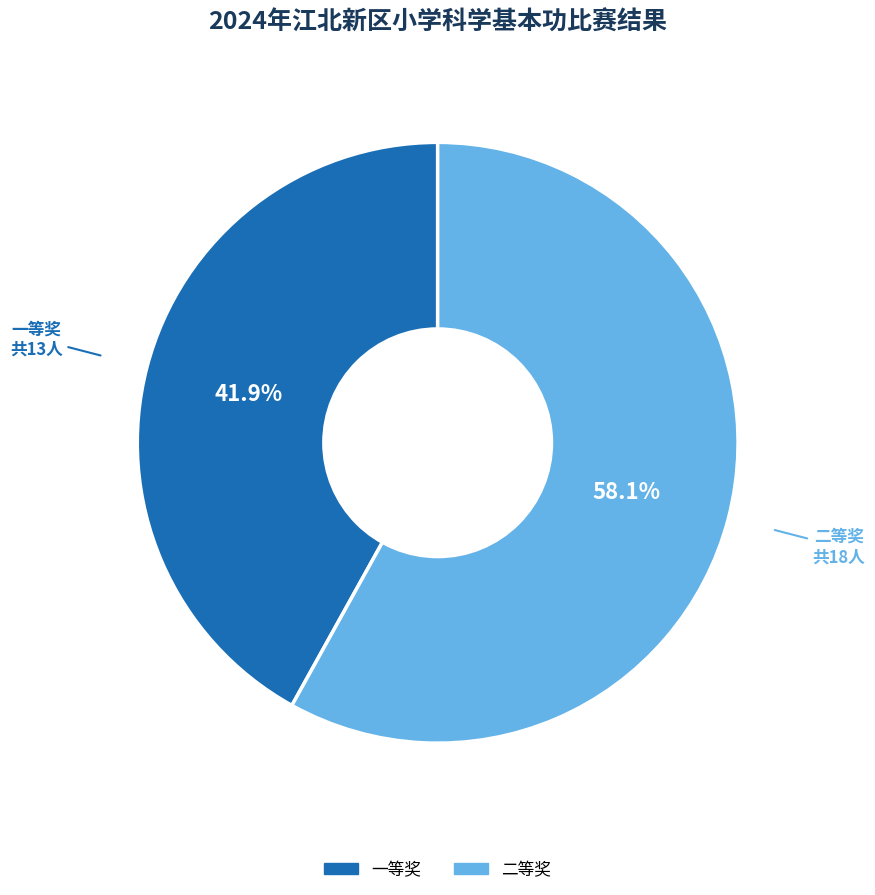

Is there a majority slice in this chart?

Yes